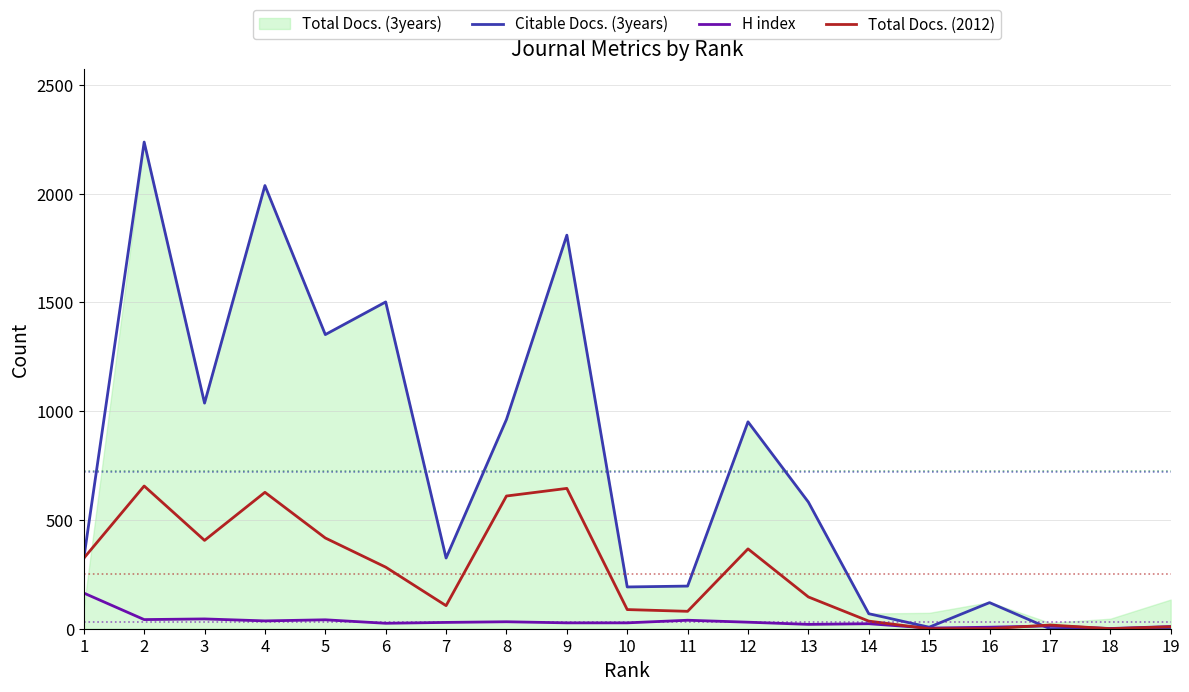

Is it true that H index equals 23 at 14?

True